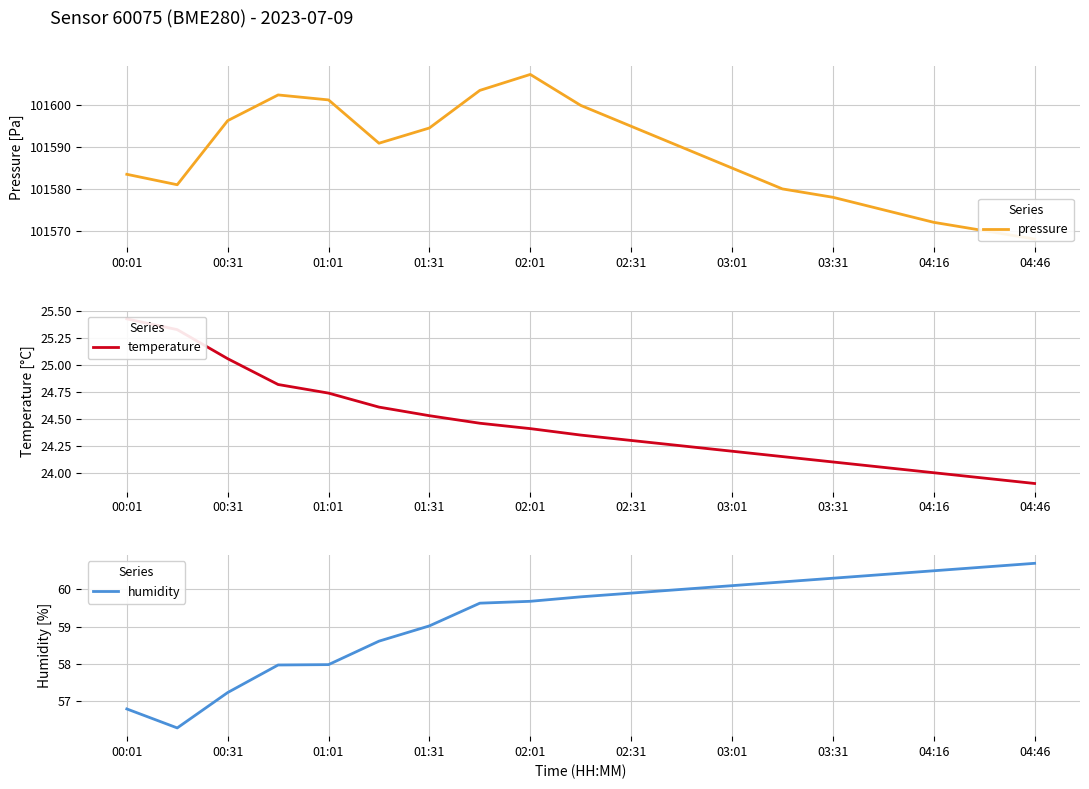

At which label does humidity reach its peak?

04:46